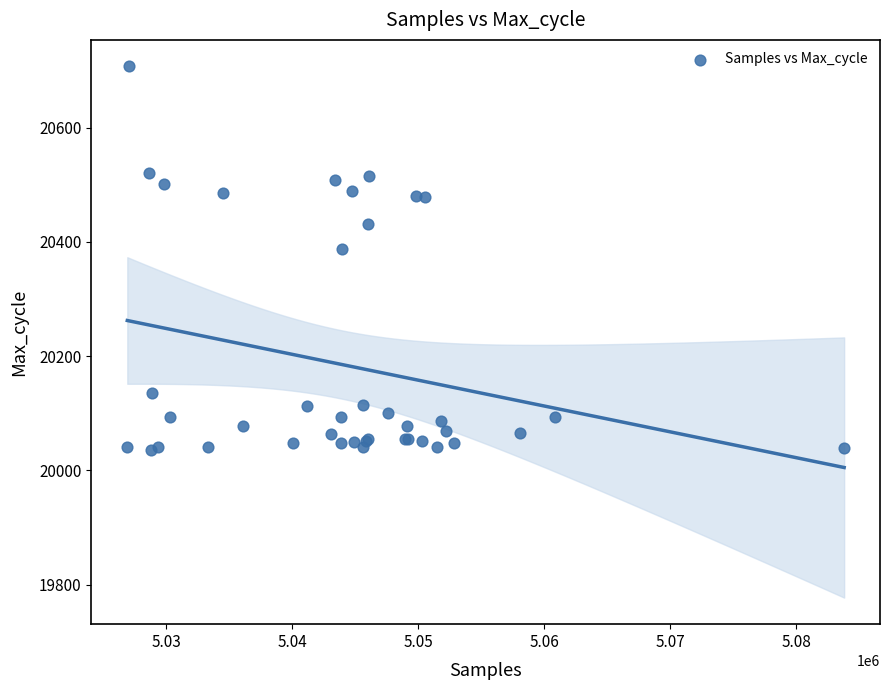

What Y value in the scatter plot is closest to 20371?

20387